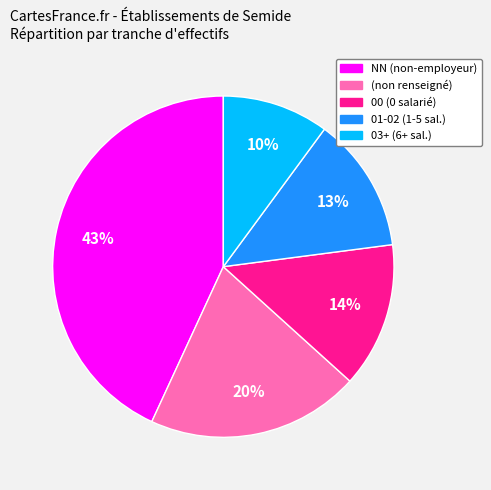

Which category has the biggest portion of the pie?

NN (non-employeur)